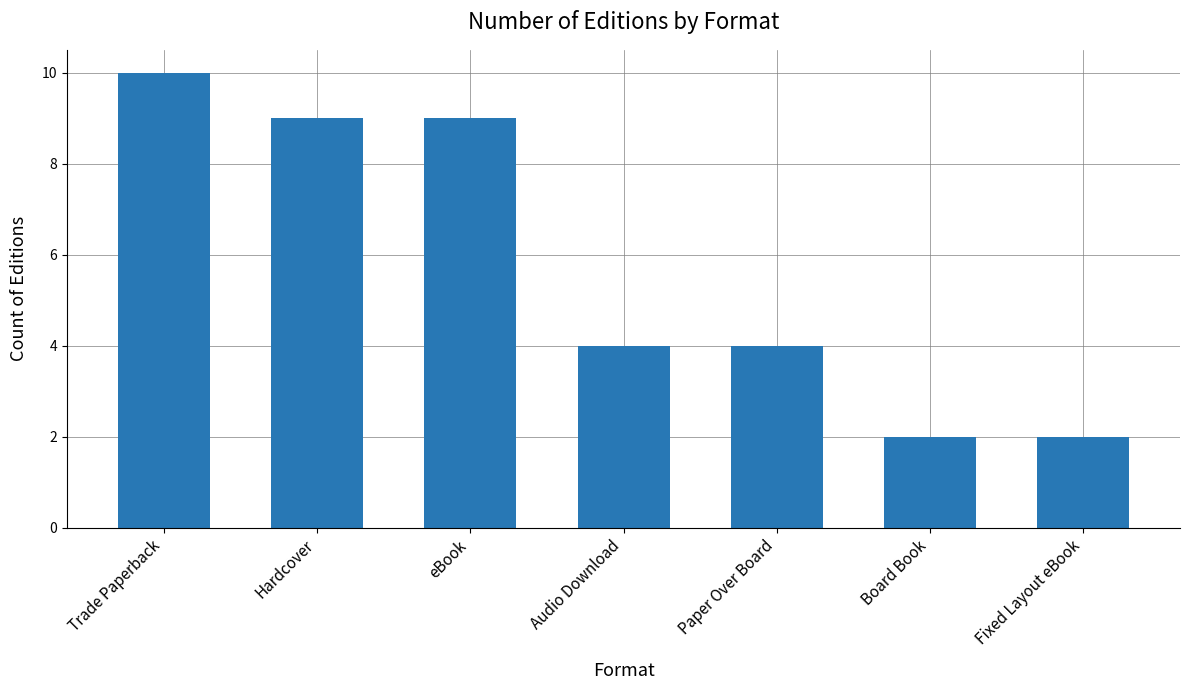

What position from the left is Hardcover?

2